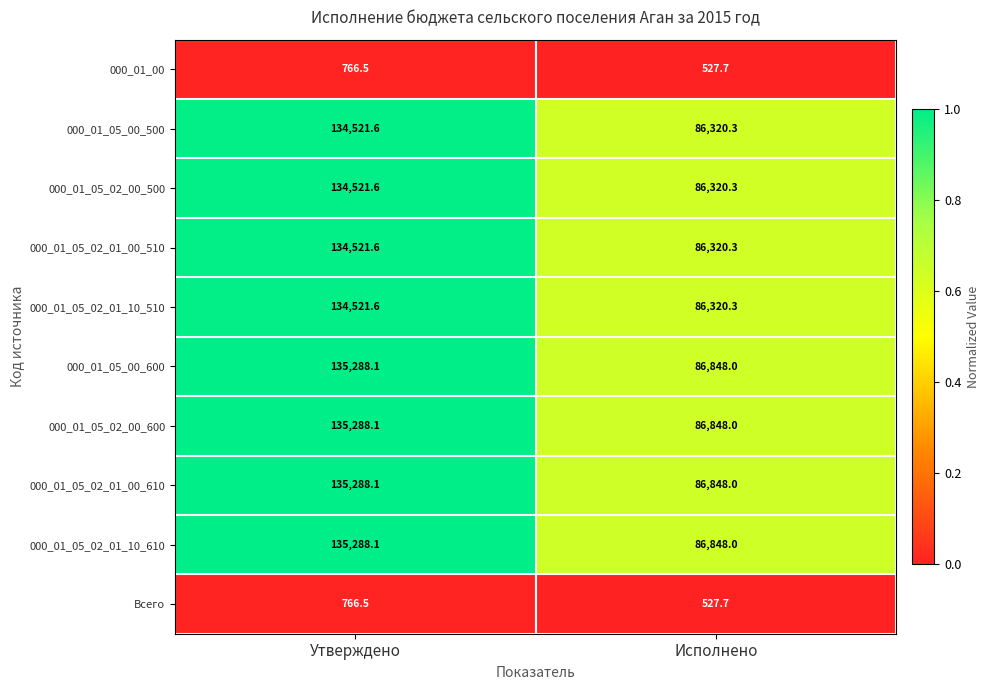

Reading left to right, what are all the values shown in this chart?

000_01_00: 766.5	527.7
000_01_05_00_500: 134521.6	86320.3
000_01_05_02_00_500: 134521.6	86320.3
000_01_05_02_01_00_510: 134521.6	86320.3
000_01_05_02_01_10_510: 134521.6	86320.3
000_01_05_00_600: 135288.1	86848.0
000_01_05_02_00_600: 135288.1	86848.0
000_01_05_02_01_00_610: 135288.1	86848.0
000_01_05_02_01_10_610: 135288.1	86848.0
Всего: 766.5	527.7